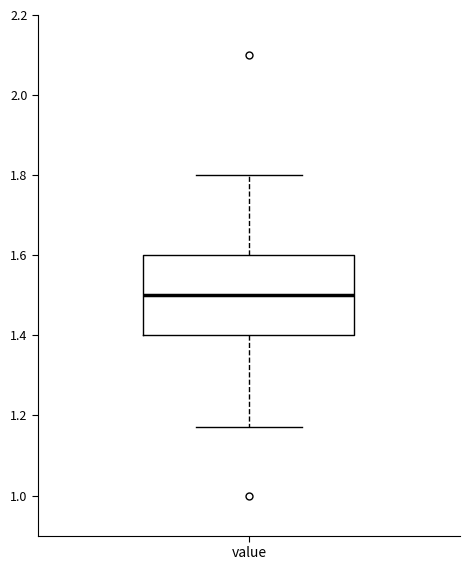

Read this box plot against the y-axis: the position of the median line, the range covered by the box, and the ends of both whiskers. The values are not printed on the chart, so give them approximately, as read against the axis.

median 1.50, box 1.40 to 1.60, whiskers 1.18 to 1.80